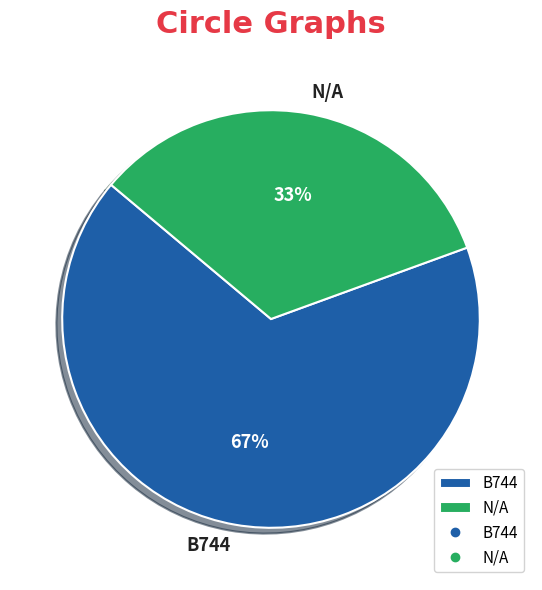

Is it true that N/A is 47% of the pie?

False